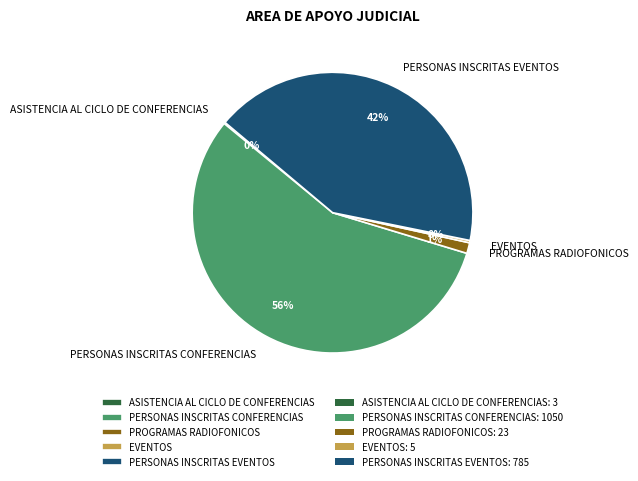

What percentage is the PROGRAMAS RADIOFONICOS slice, to the nearest percent?

1%